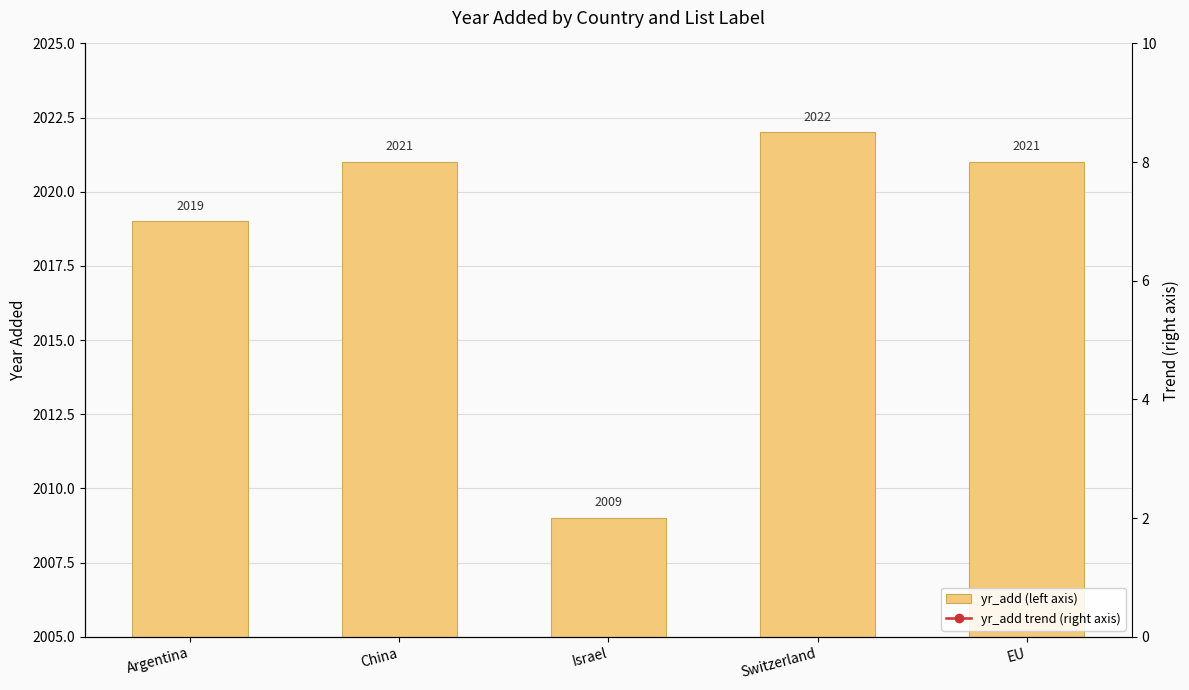

How many categories are shown in the chart?

5